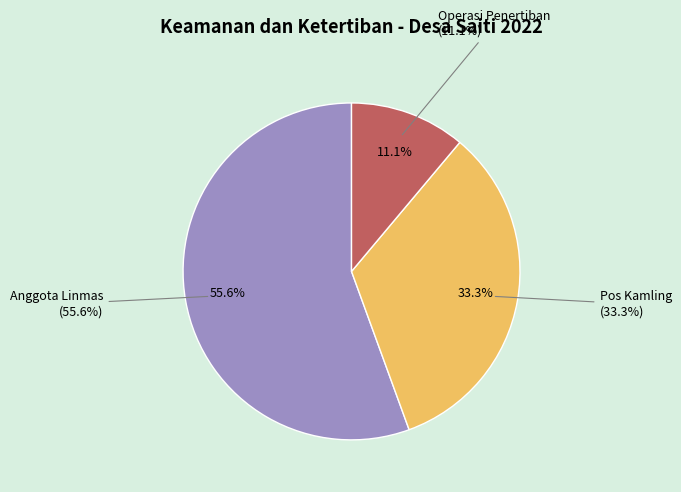

Which slice represents more than half of the pie?

Anggota Linmas